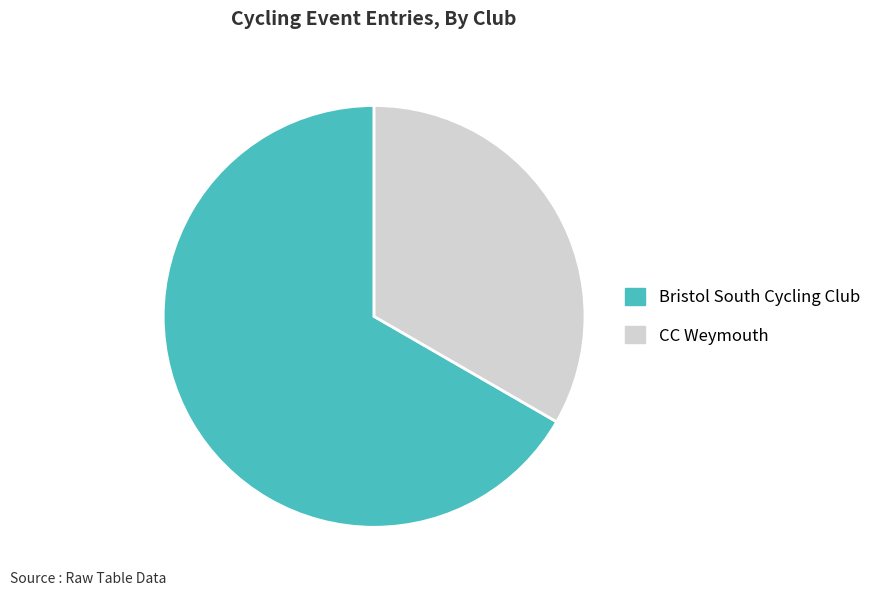

True or false: CC Weymouth accounts for 33% of the total.

True